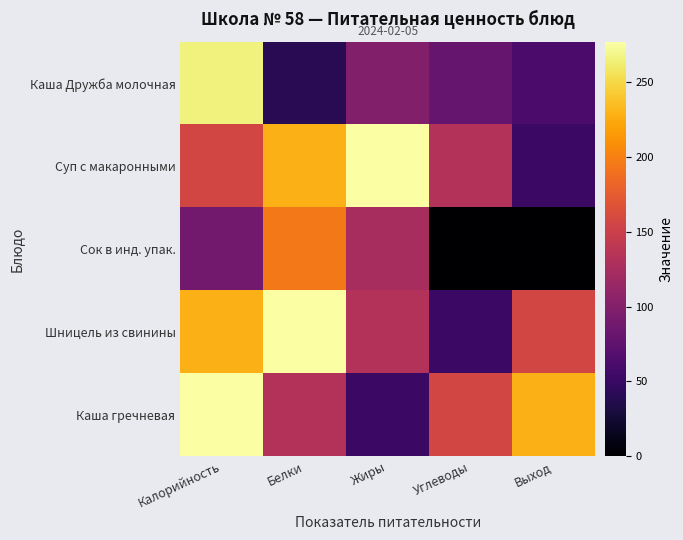

Which has a higher value, Углеводы or Калорийность?

Калорийность